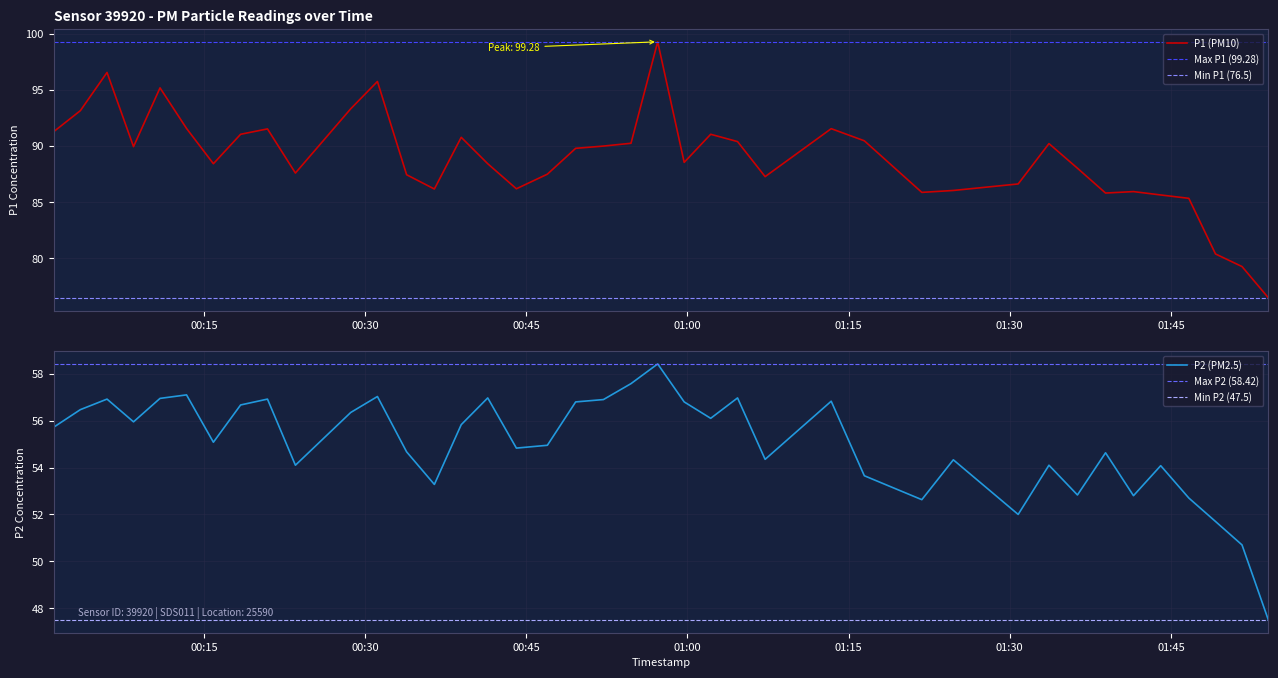

True or false: P1 and P2 intersect in this chart.

False